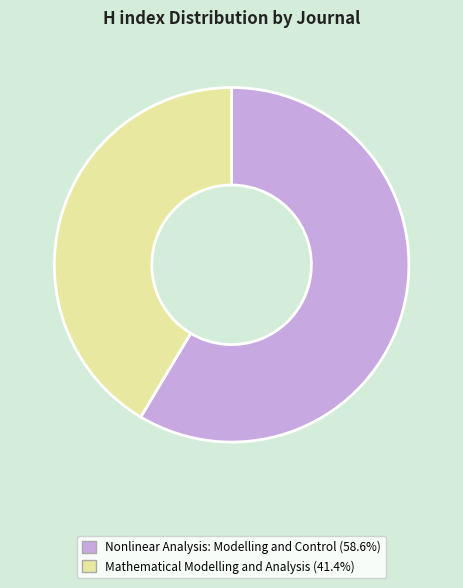

How many segments does this pie chart have?

2